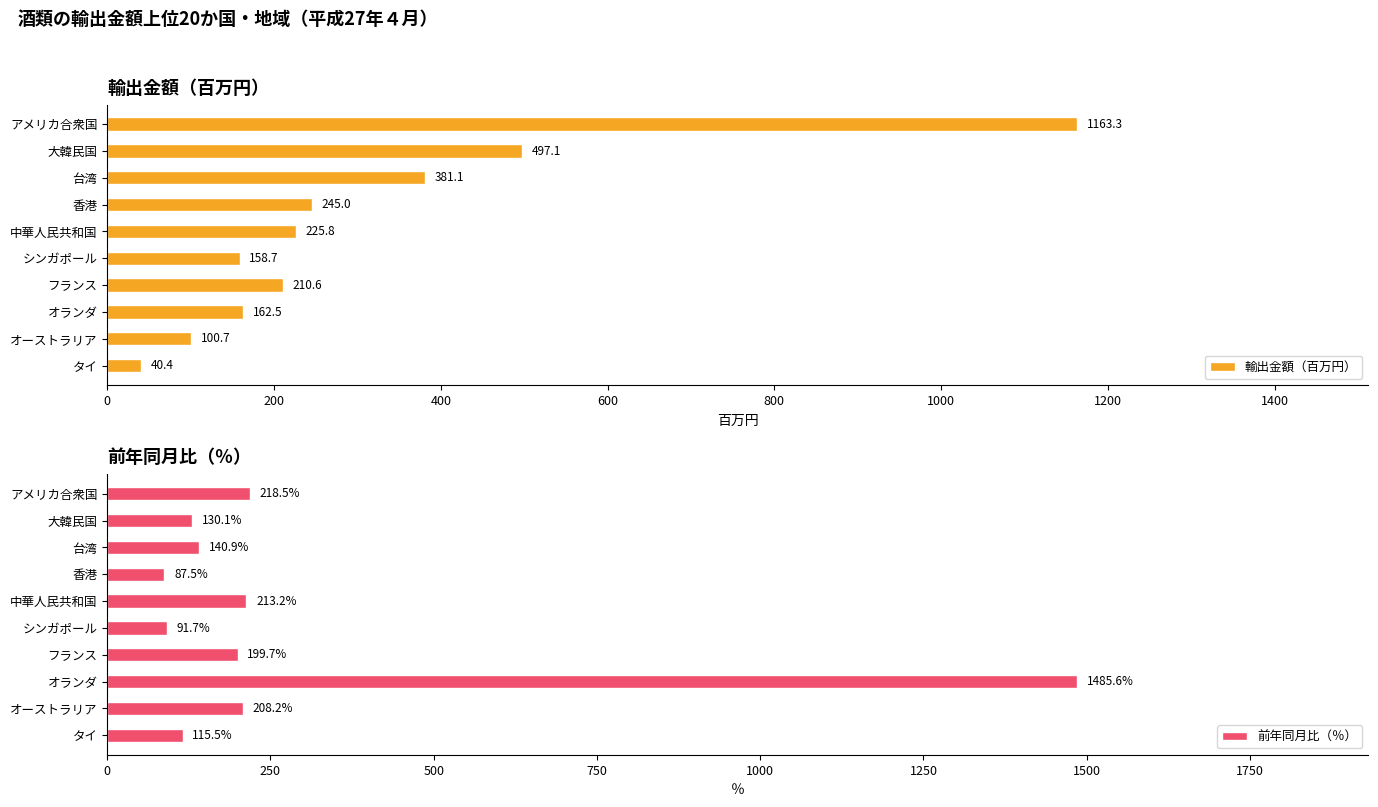

What is the sum of all 輸出金額（百万円） values?

3185.1